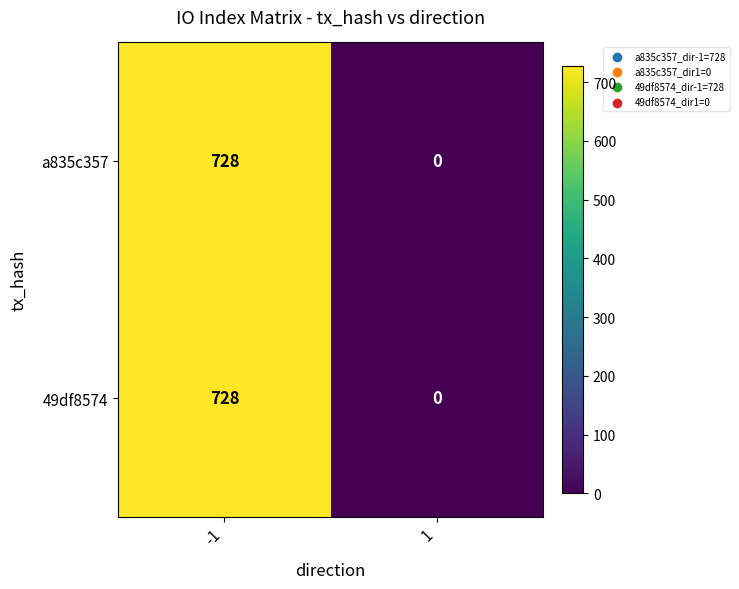

Is it true that 49df8574 equals 728 at -1?

True